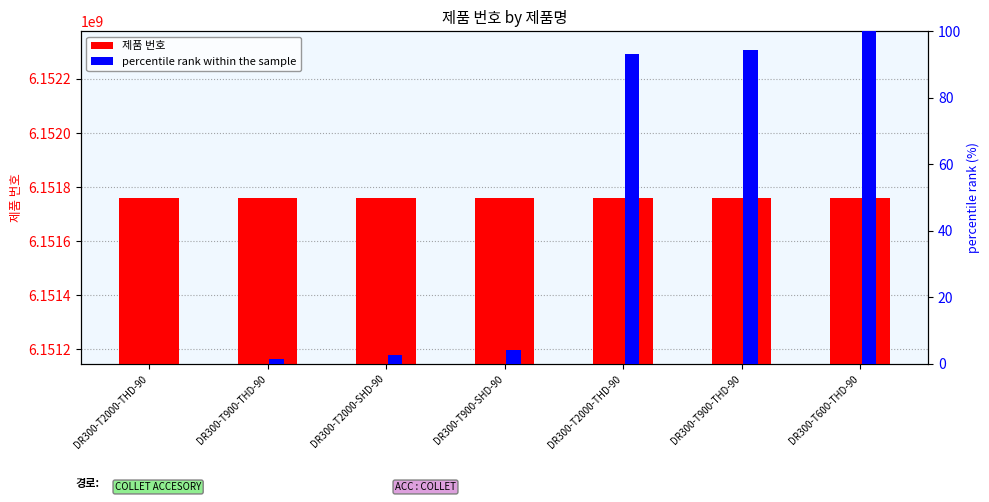

Rank the categories by 제품 번호 value from highest to lowest.

DR300-T600-THD-90, DR300-T900-THD-90, DR300-T2000-THD-90, DR300-T900-SHD-90, DR300-T2000-SHD-90, DR300-T900-THD-90, DR300-T2000-THD-90